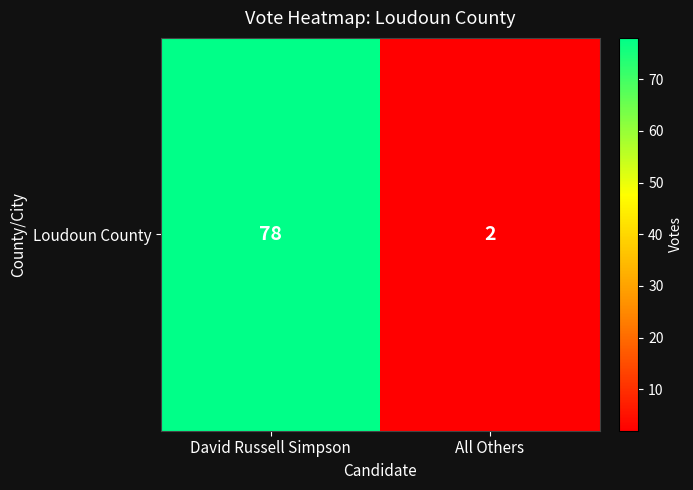

Count the values in the range 2 to 78.

2